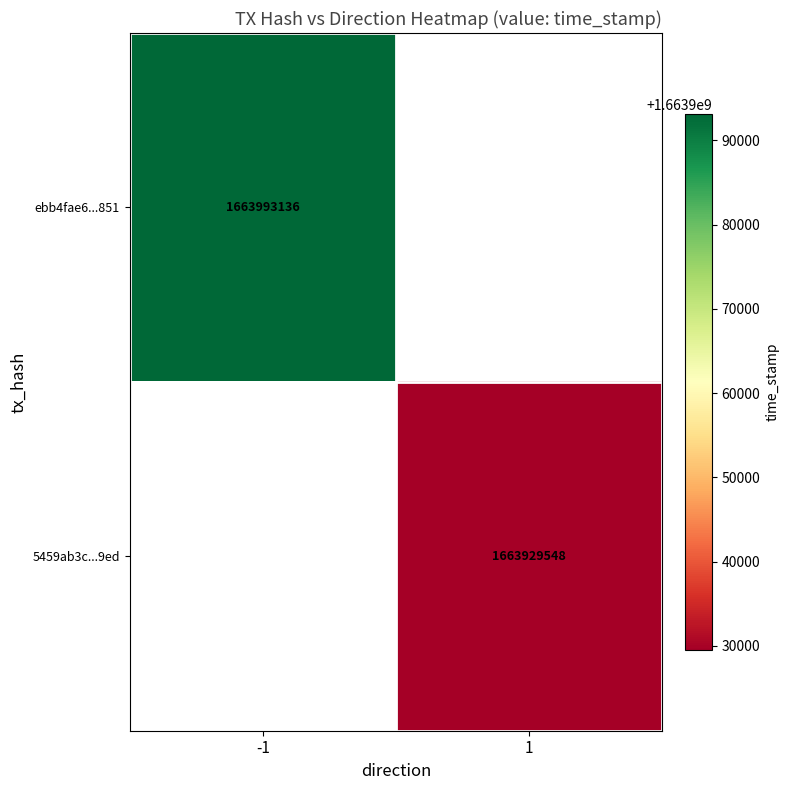

The ebb4fae6...851 series shows 962793848 at -1. True or false?

False